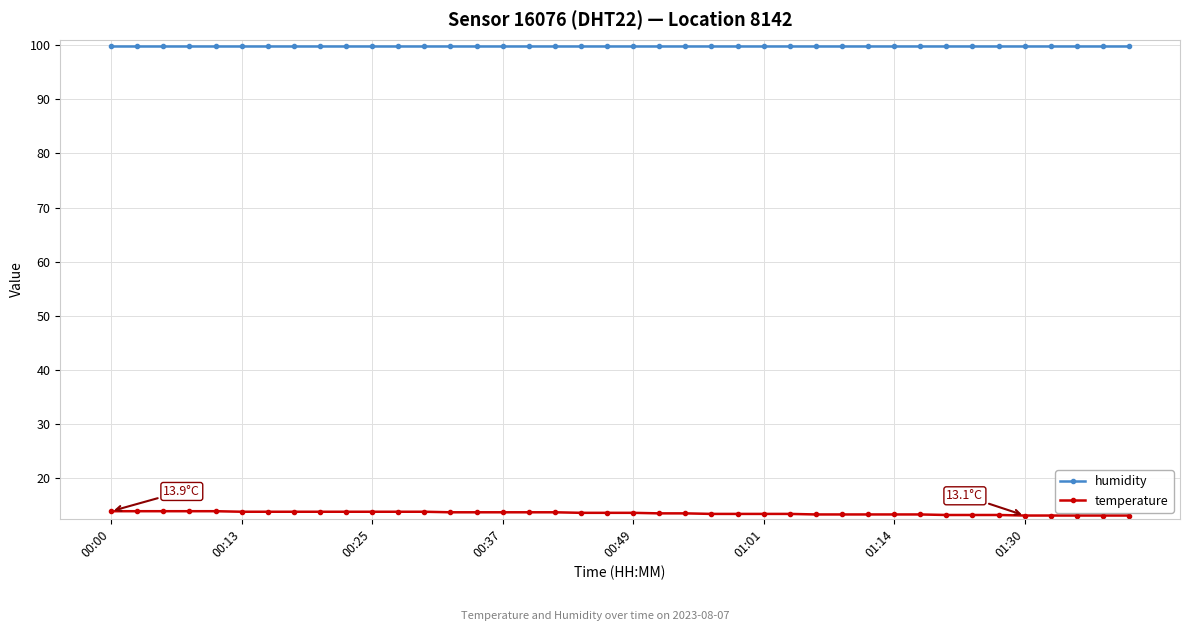

What is the value of the temperature point at the 28th from the left?

13.3